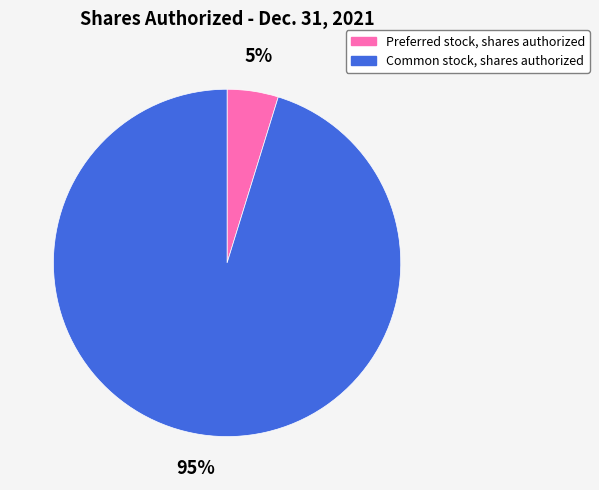

Which category has the smallest portion of the pie?

Preferred stock, shares authorized